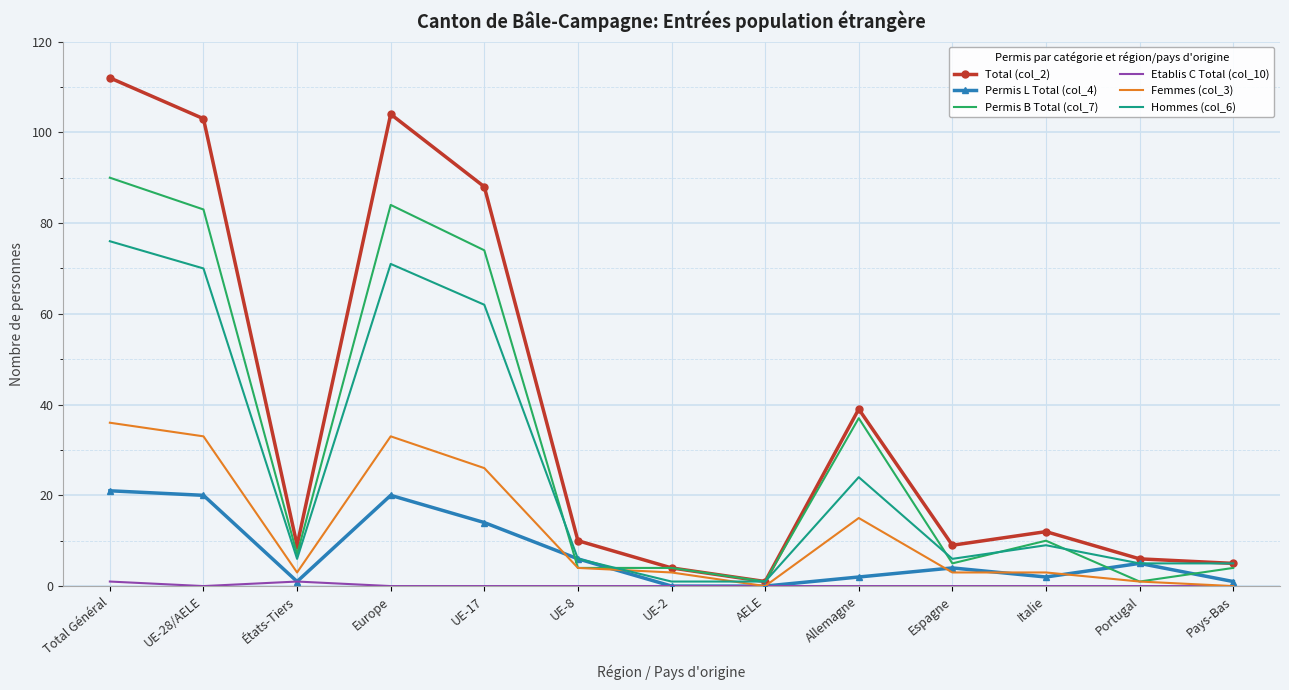

What is the sum of all Permis L Total (col_4) values?

96